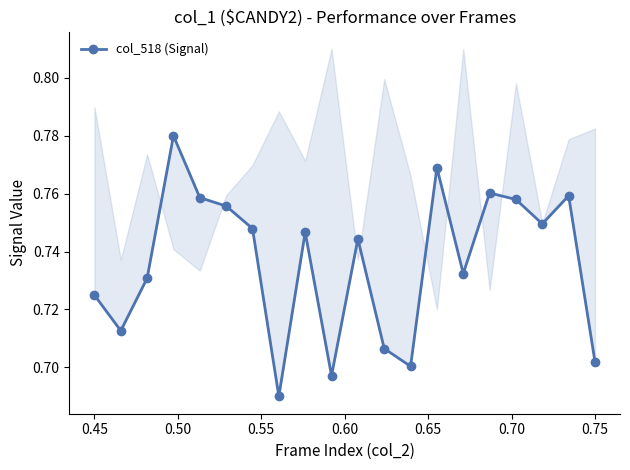

Reading left to right, list all the values displayed in this chart.

0.7	0.7	0.7	0.8	0.8	0.8	0.7	0.7	0.7	0.7	0.7	0.7	0.7	0.8	0.7	0.8	0.8	0.7	0.8	0.7